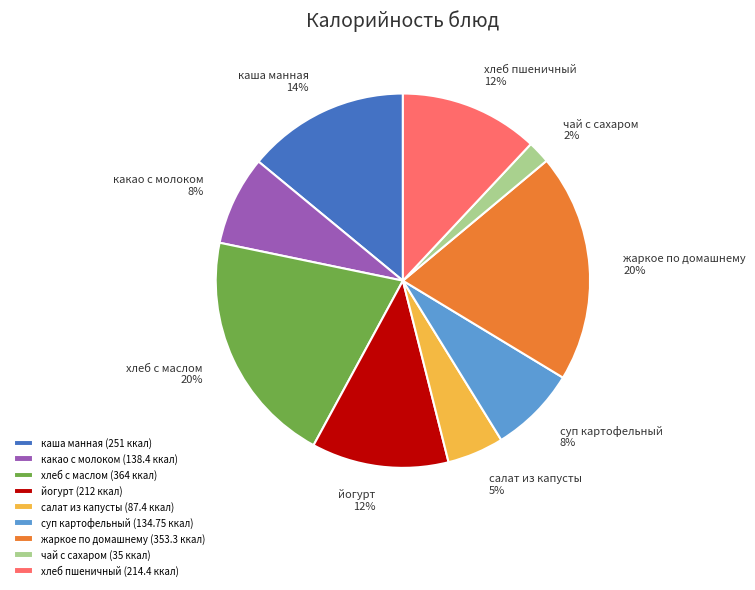

What percentage is the чай с сахаром slice, to the nearest percent?

2%